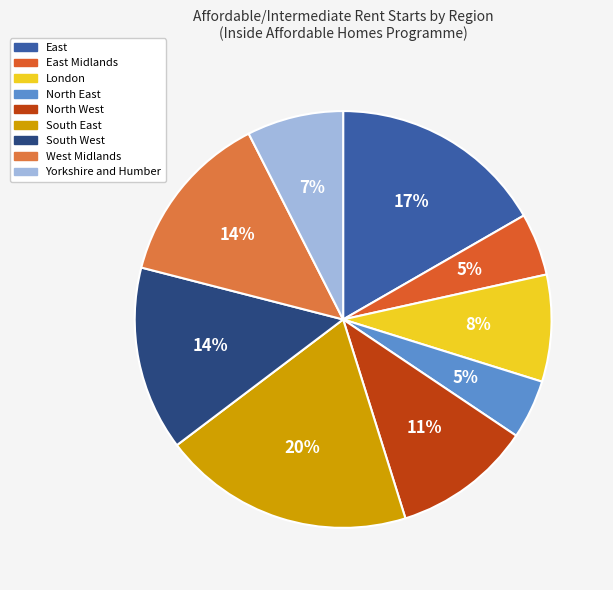

Which slice is the largest?

South East